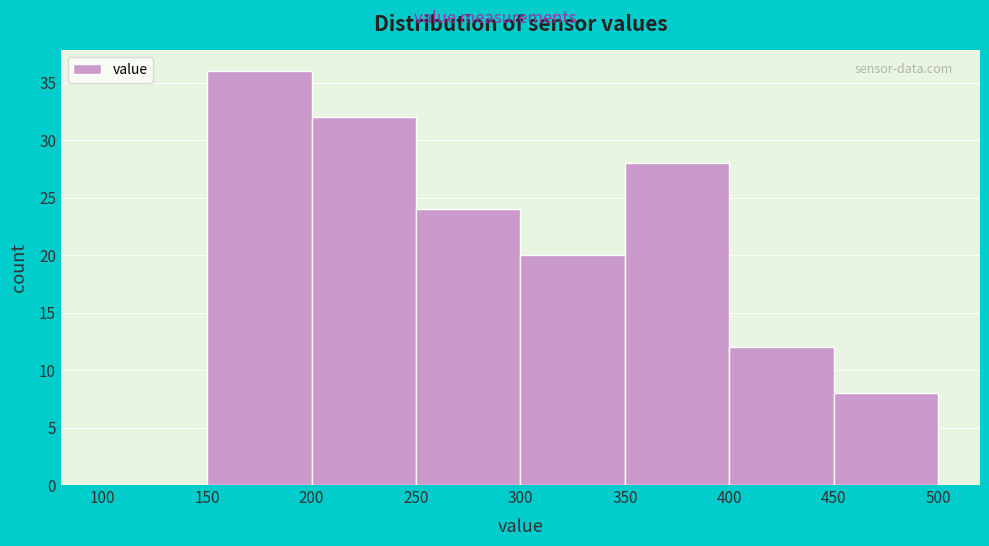

Reading left to right, list every bar in this chart as the range it spans on the x-axis followed by its height. The values are not printed on the chart, so give them approximately, as read against the axis.

100 to 150: 0
150 to 200: 36
200 to 250: 32
250 to 300: 24
300 to 350: 20
350 to 400: 28
400 to 450: 12
450 to 500: 8